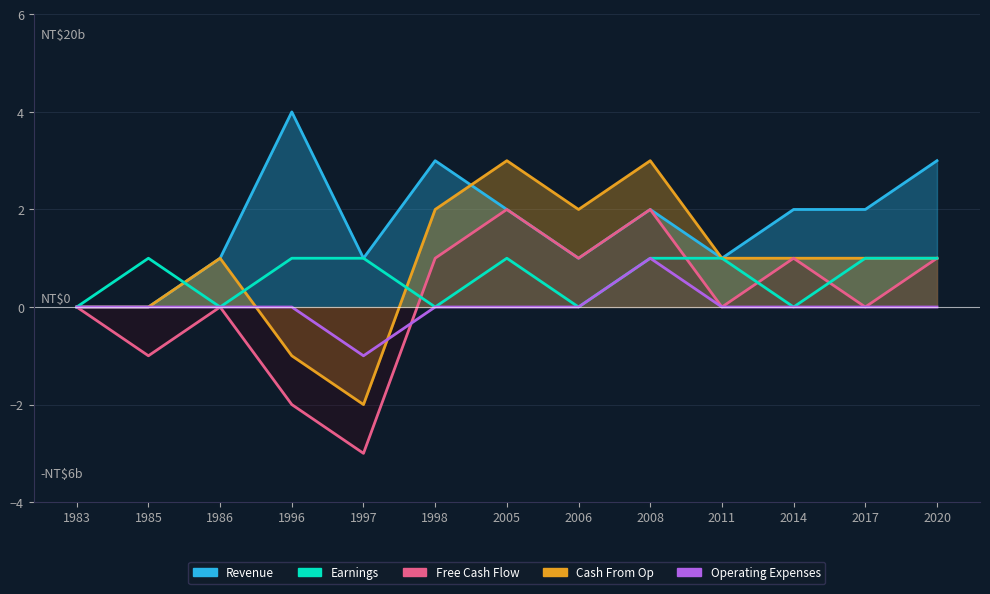

Reading left to right, list all the values displayed in this chart.

Revenue: 0	0	1	4	1	3	2	1	2	1	2	2	3
Cash From Op: 0	0	1	-1	-2	2	3	2	3	1	1	1	1
Free Cash Flow: 0	-1	0	-2	-3	1	2	1	2	0	1	0	1
Earnings: 0	1	0	1	1	0	1	0	1	1	0	1	1
Operating Expenses: 0	0	0	0	-1	0	0	0	1	0	0	0	0